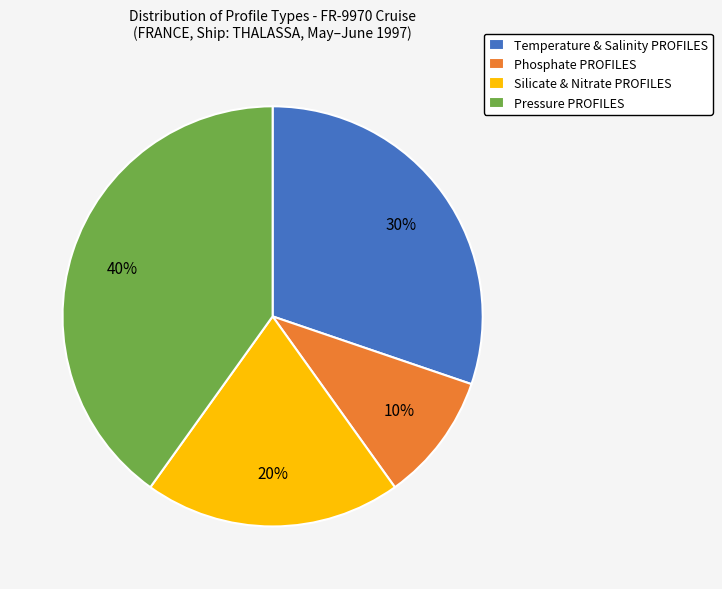

To the nearest percent, what percentage of the pie is Temperature & Salinity PROFILES?

30%